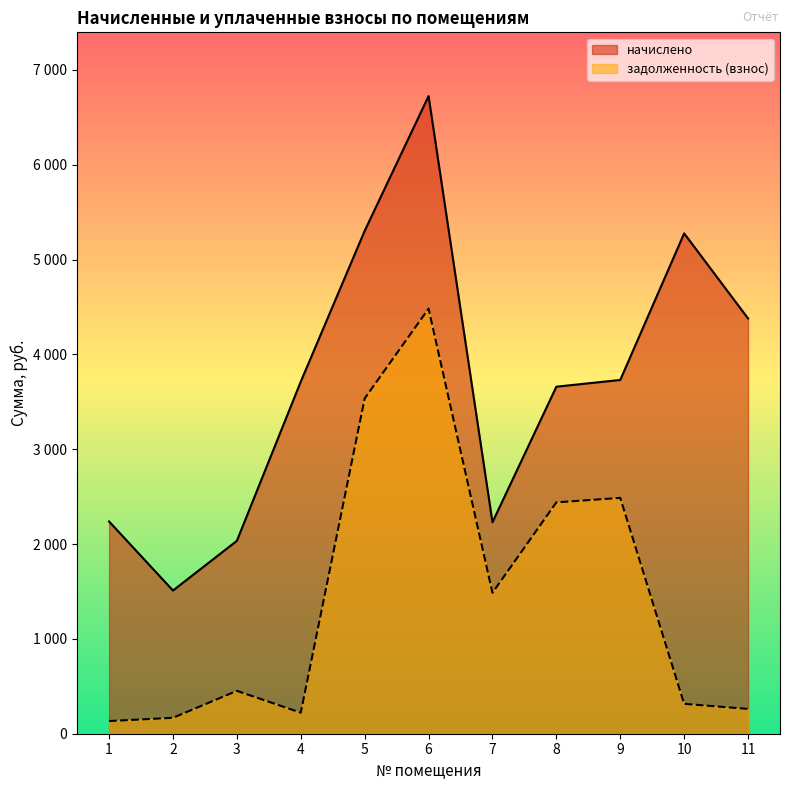

At which label does начислено reach its peak?

6